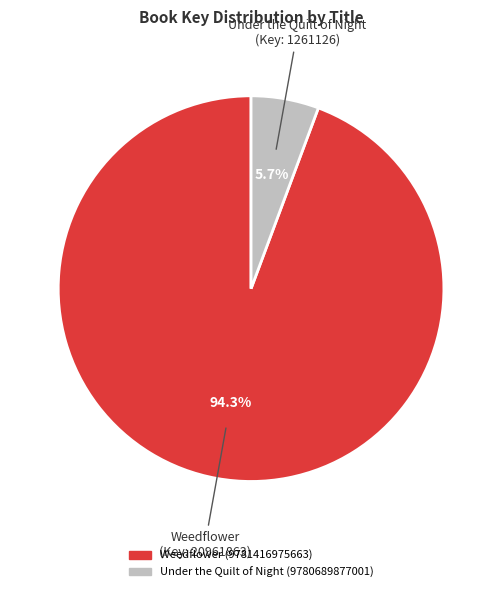

To the nearest percent, what percentage of the pie is Under the Quilt of Night (9780689877001)?

6%